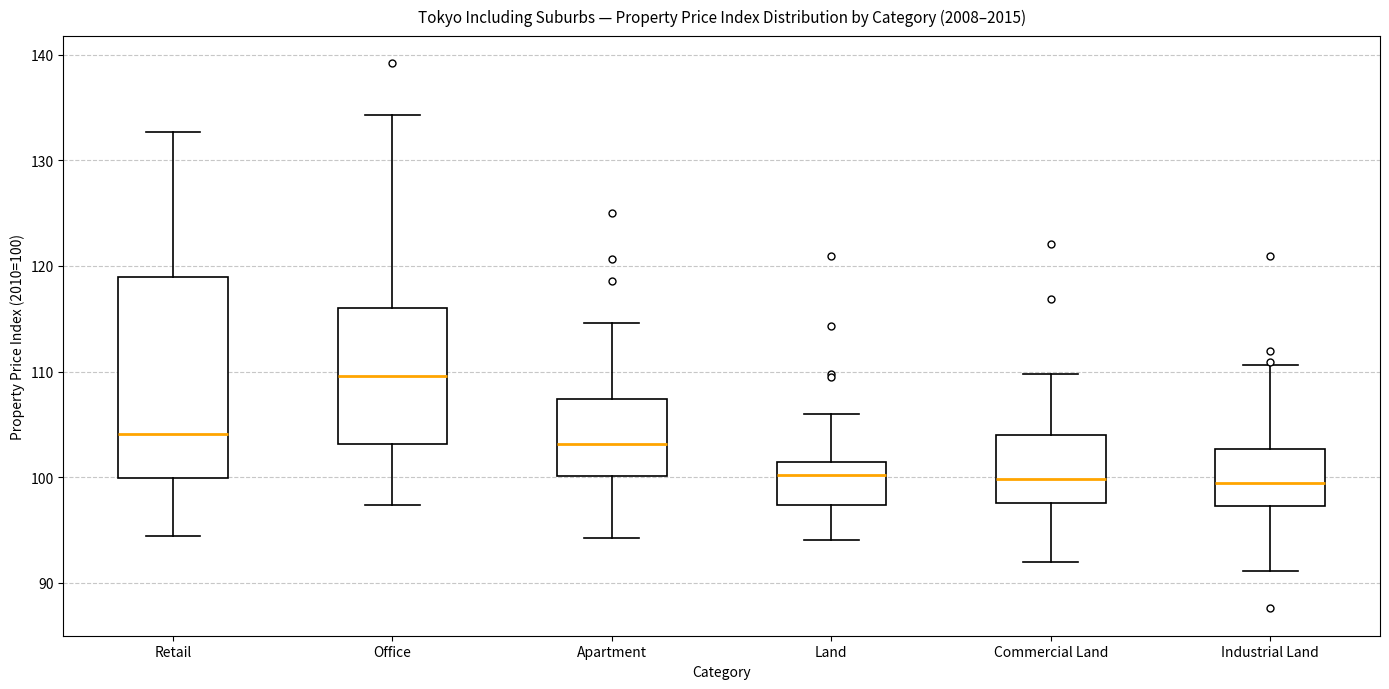

Which box's median line is the highest?

Office